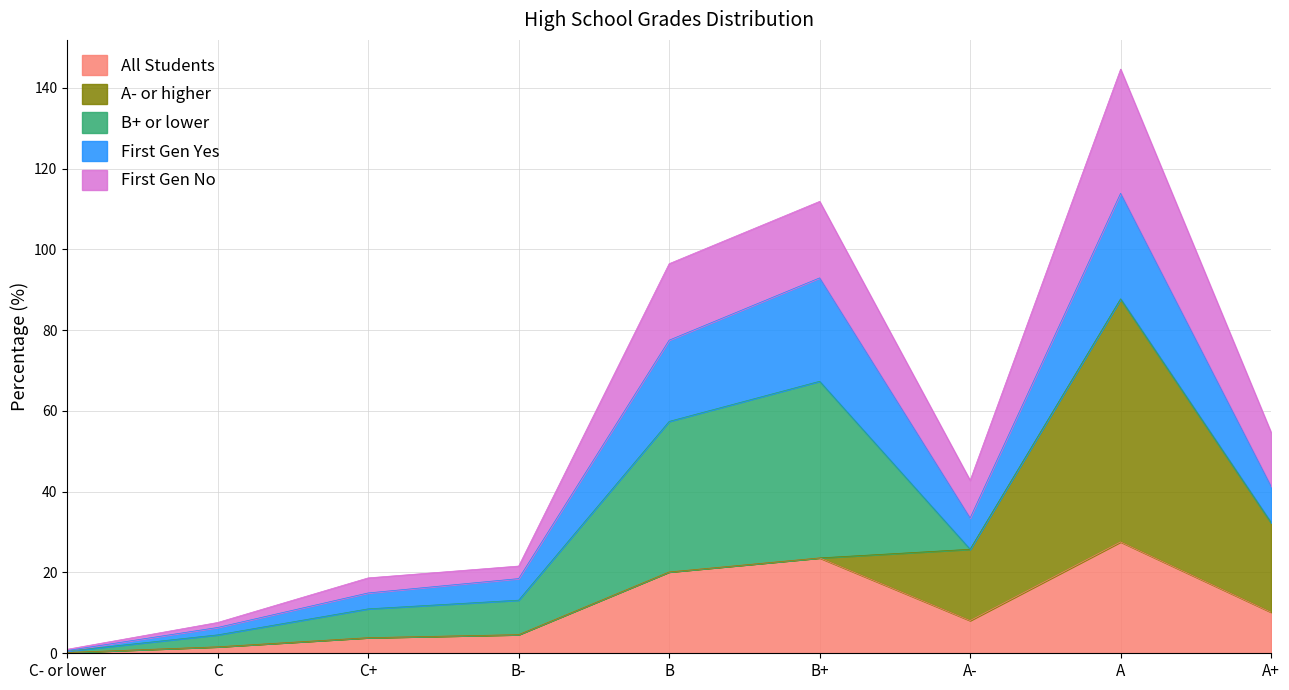

What is the maximum value for All Students?

27.6